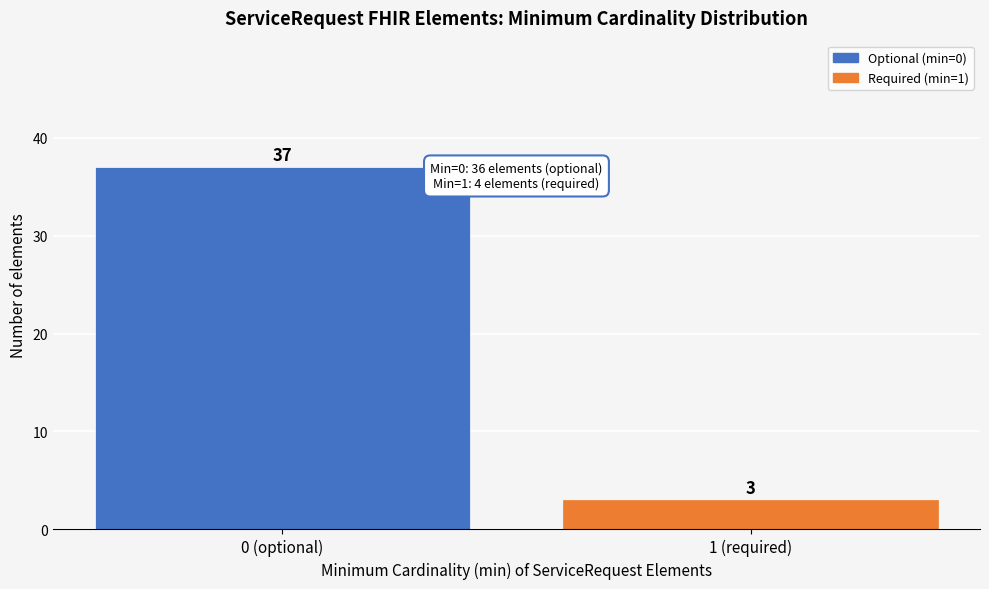

Reading left to right, transcribe all the data shown in this chart.

0 (optional)=37	1 (required)=3